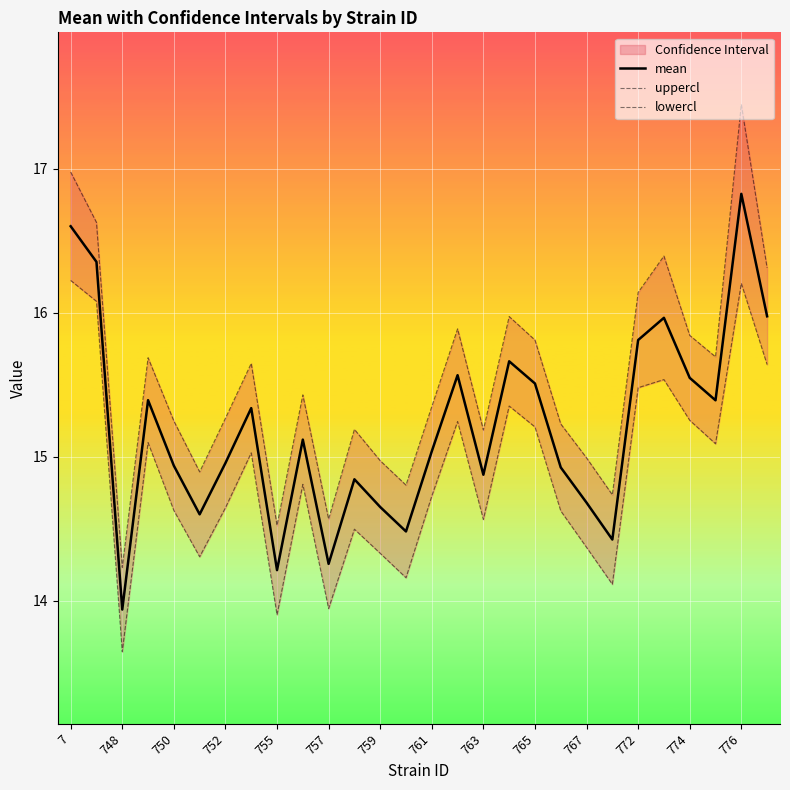

The value of mean at 763 is 14.9. True or false?

True